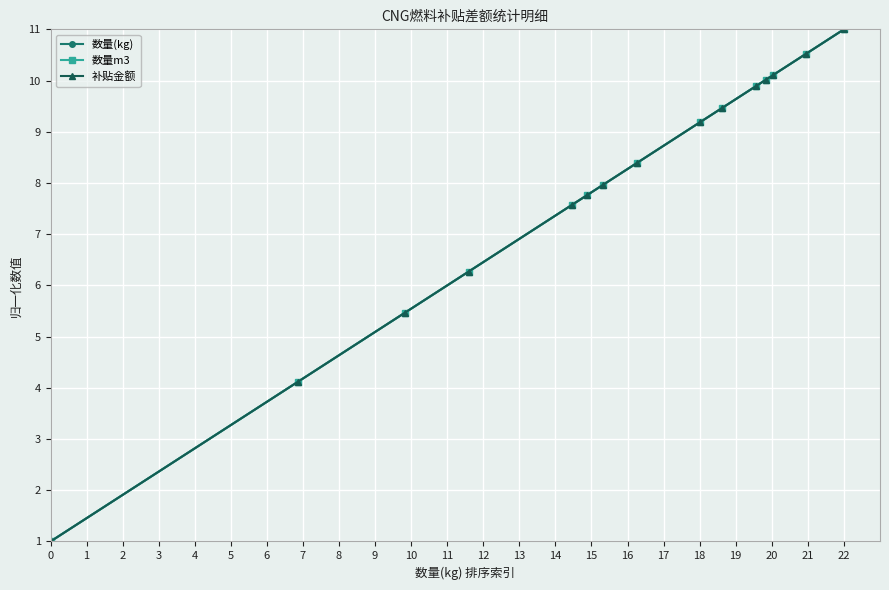

What is the maximum value for 补贴金额?

11.0